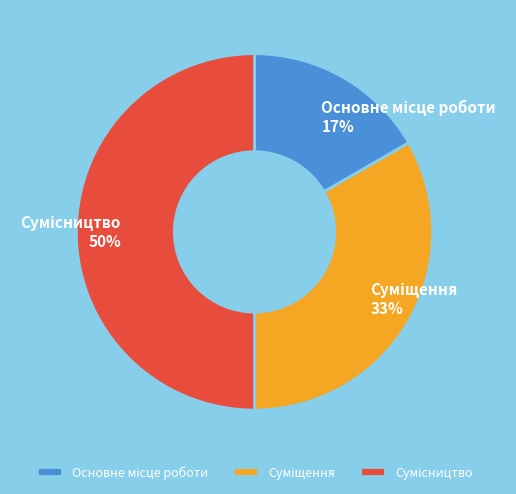

To the nearest percent, what is the difference between the largest and smallest slice percentages?

33%